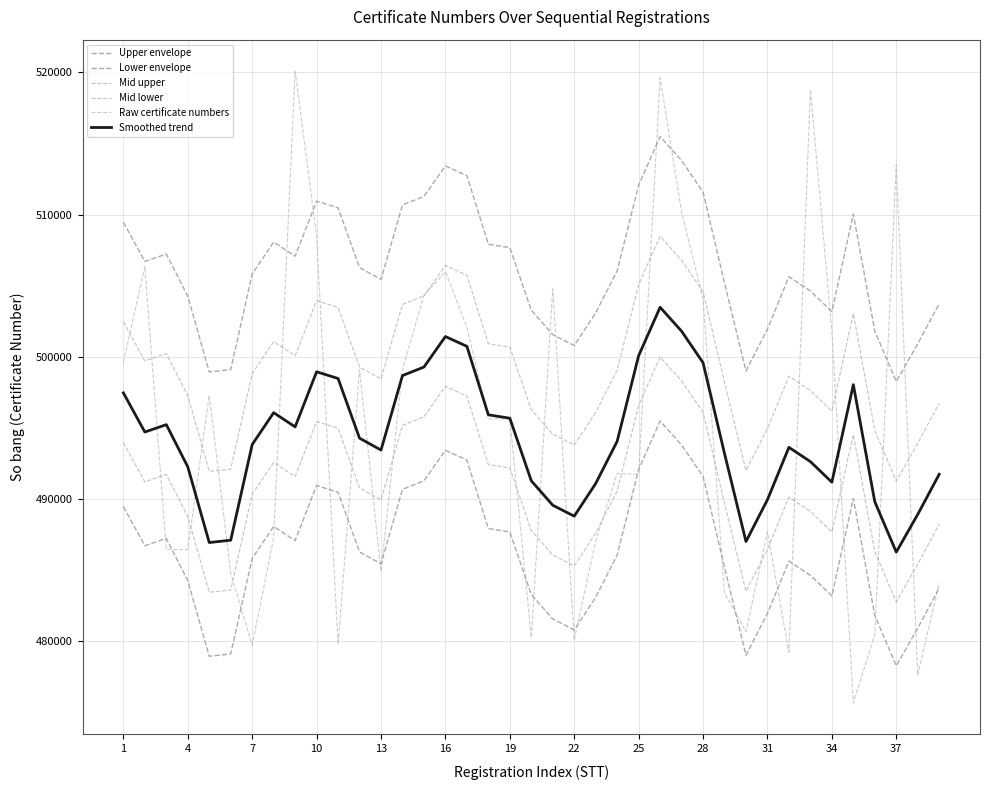

How many lines are shown in the chart?

6